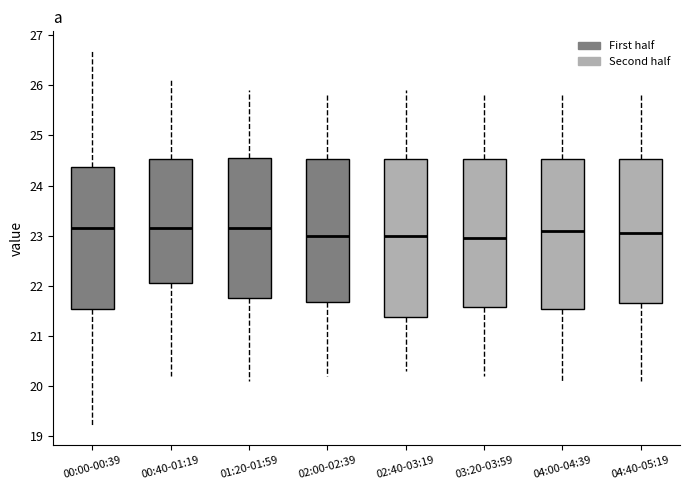

Comparing the boxes themselves (not the whiskers), which one is the tallest?

02:40-03:19